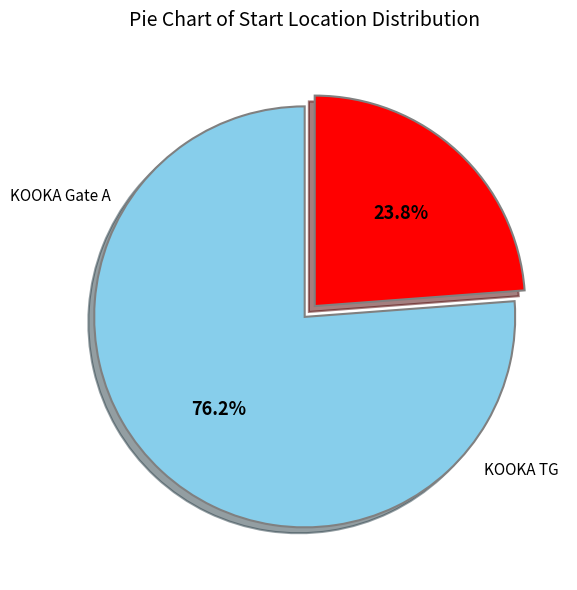

Is there any slice that represents more than half of the pie?

Yes